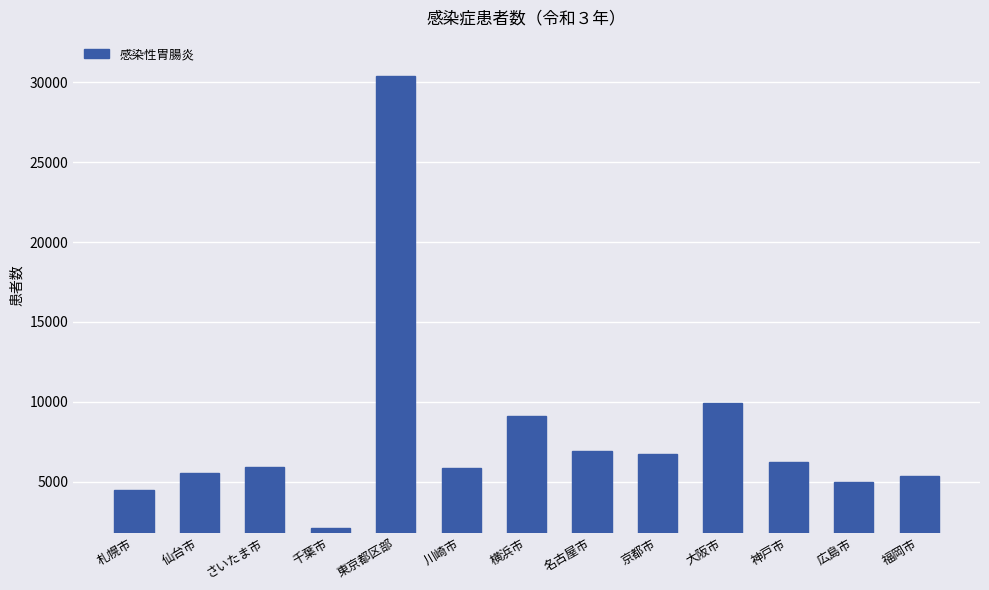

Read the value at 名古屋市.

6945